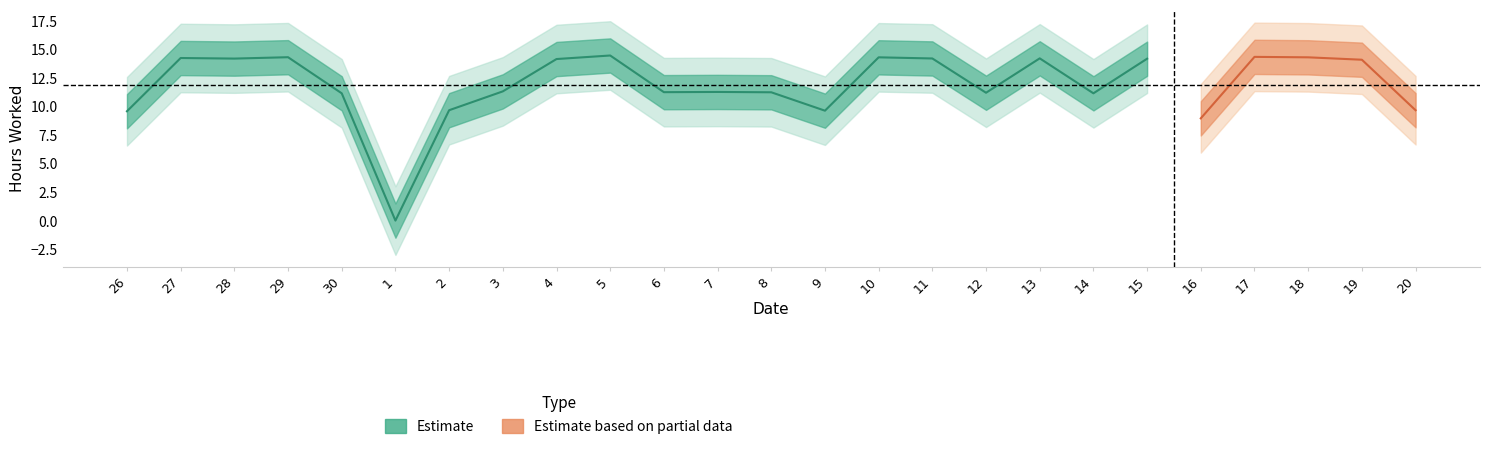

What is the value of the 4th point from the left?

14.3